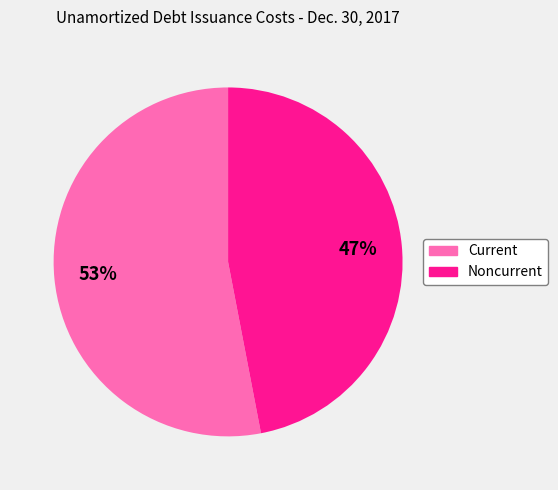

Is there any slice that represents more than half of the pie?

Yes